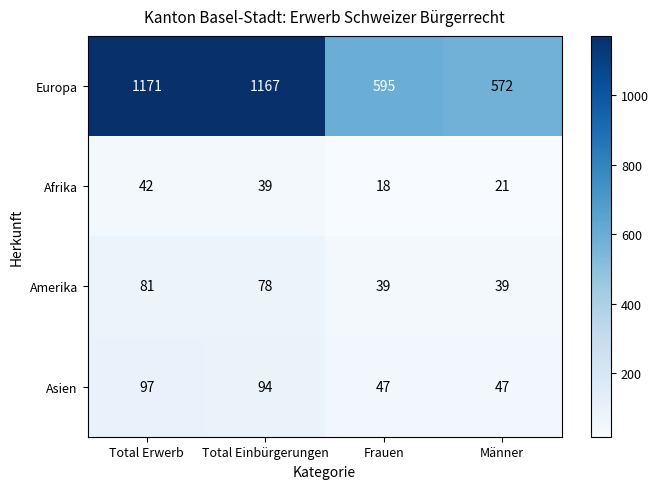

Rank the series by their maximum value, from highest to lowest.

Europa, Asien, Amerika, Afrika